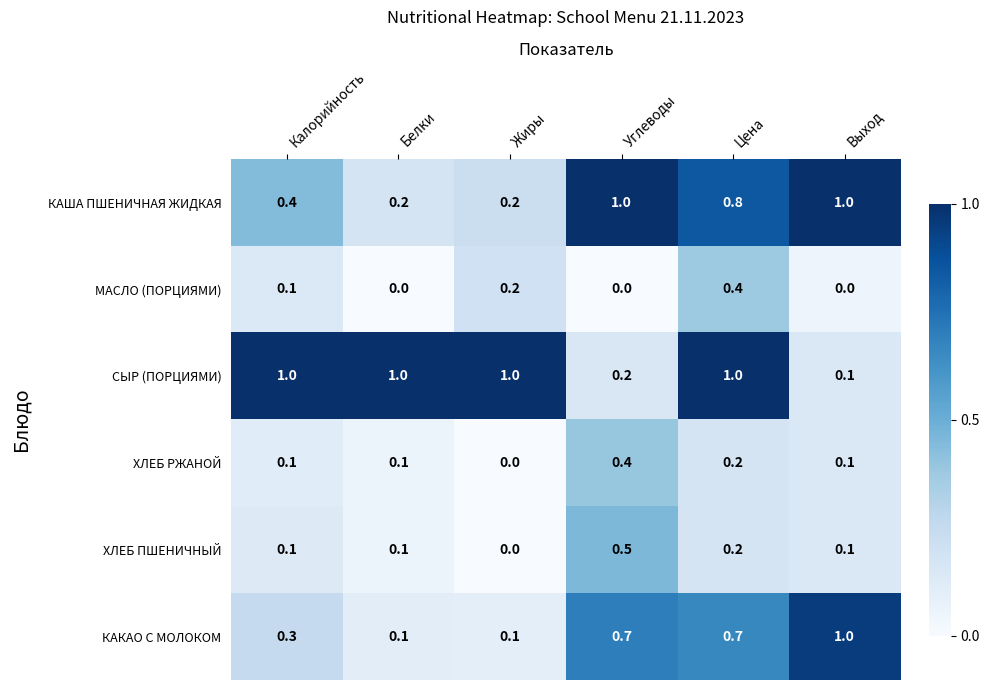

How many data points does each series have?

6